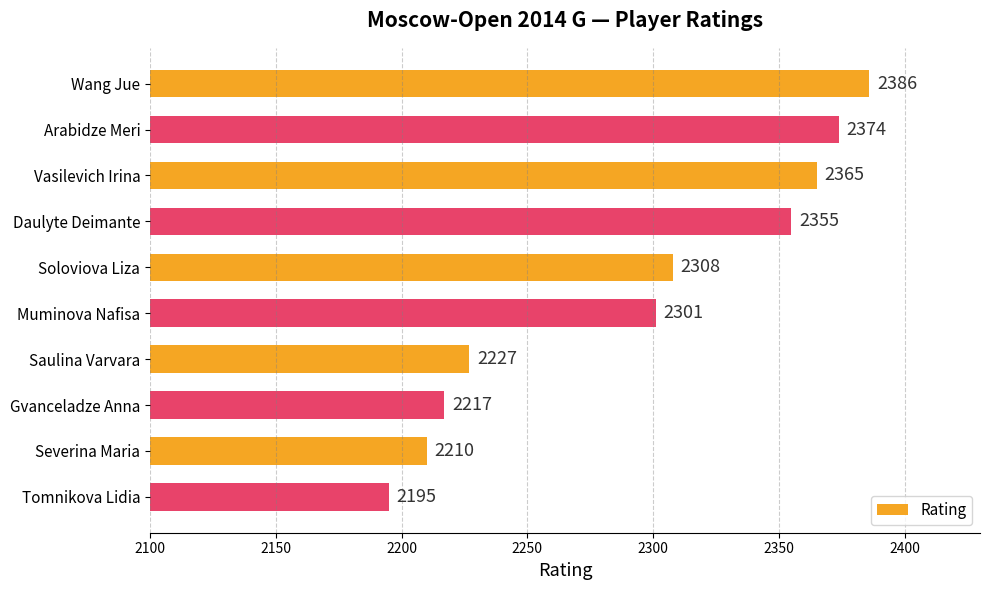

What is the difference between the maximum and minimum values?

191